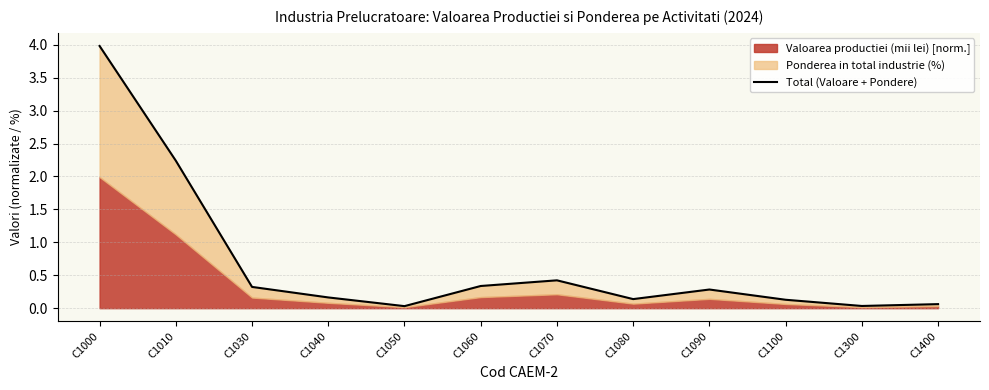

Does the chart display data point markers on the line(s)?

No